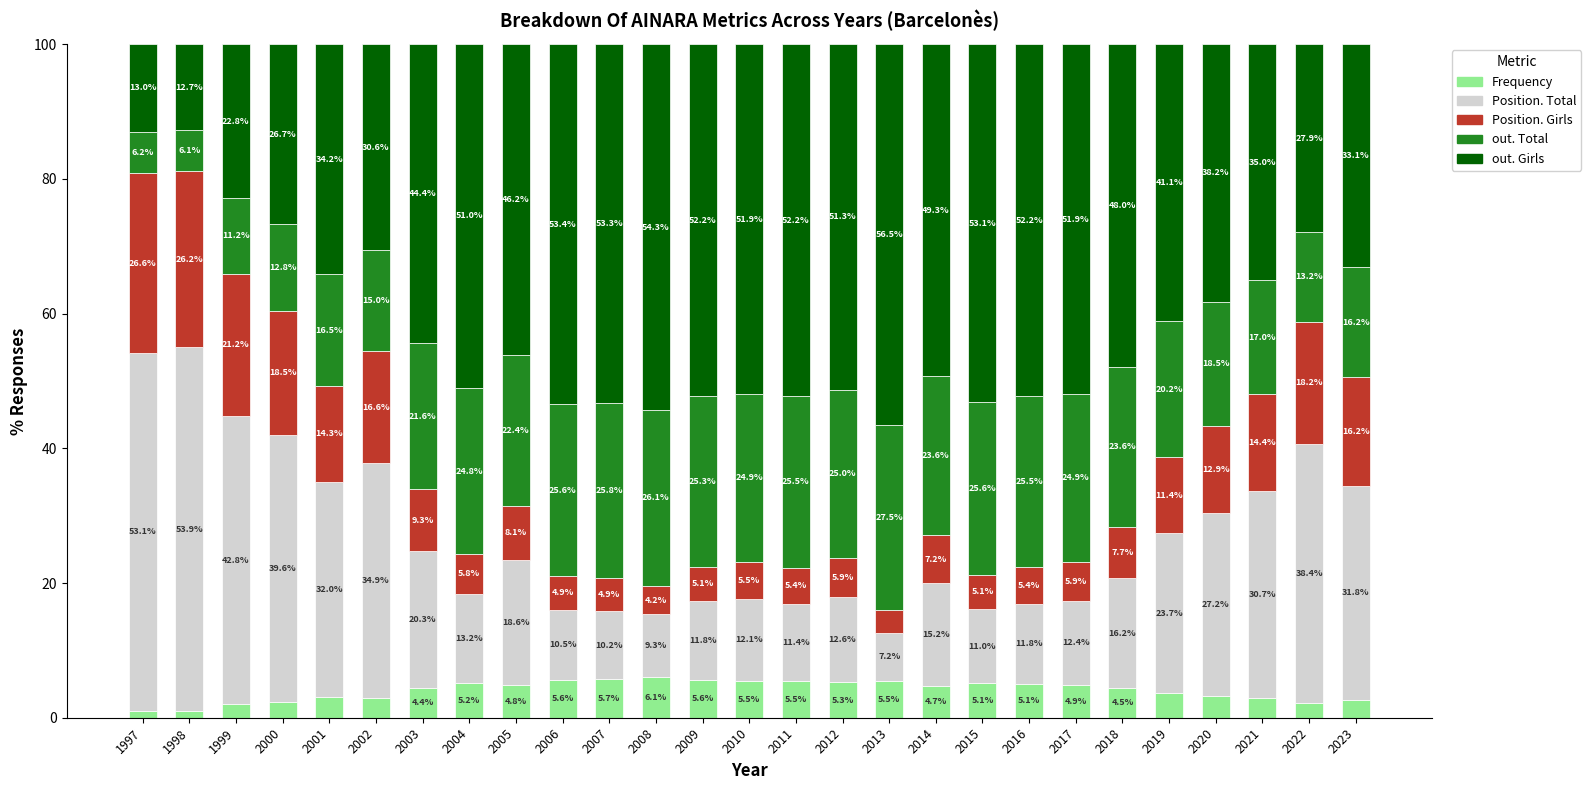

The value of Frequency at 2017 is 4.9. True or false?

True